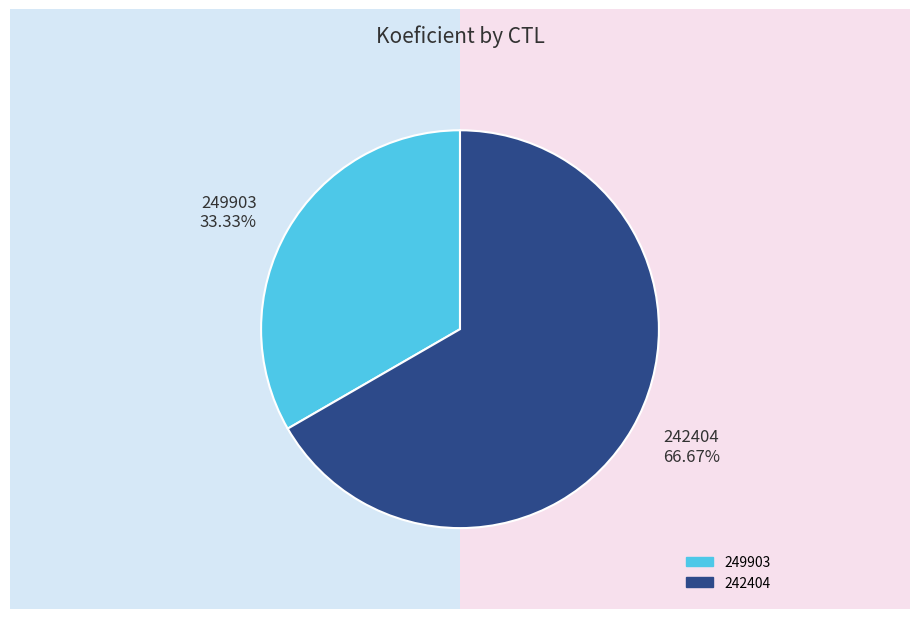

Is 242404 the majority of the pie?

Yes